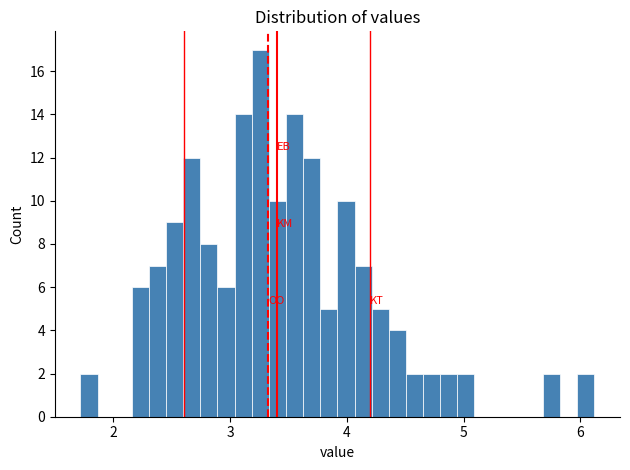

Around what value on the x-axis is the tallest bar? Give the approximate position of its centre, as read against the axis.

3.3